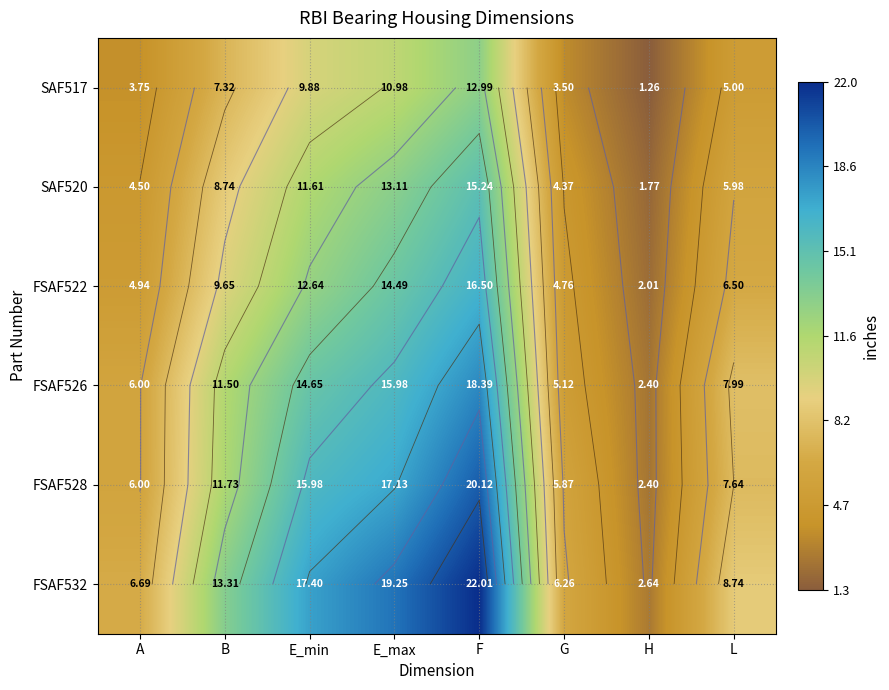

Is it true that SAF517 equals 4.4 at E_max?

False